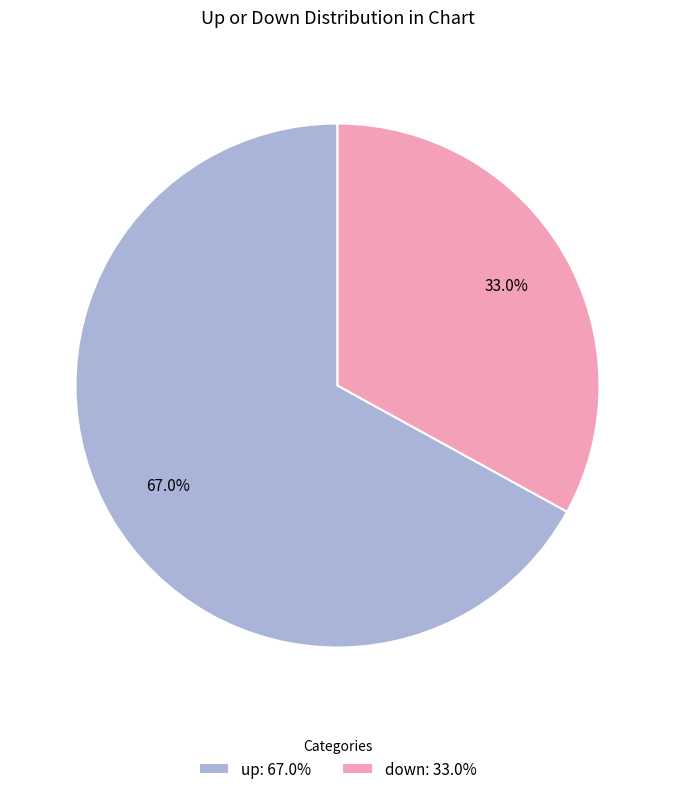

Which slice is the largest?

up